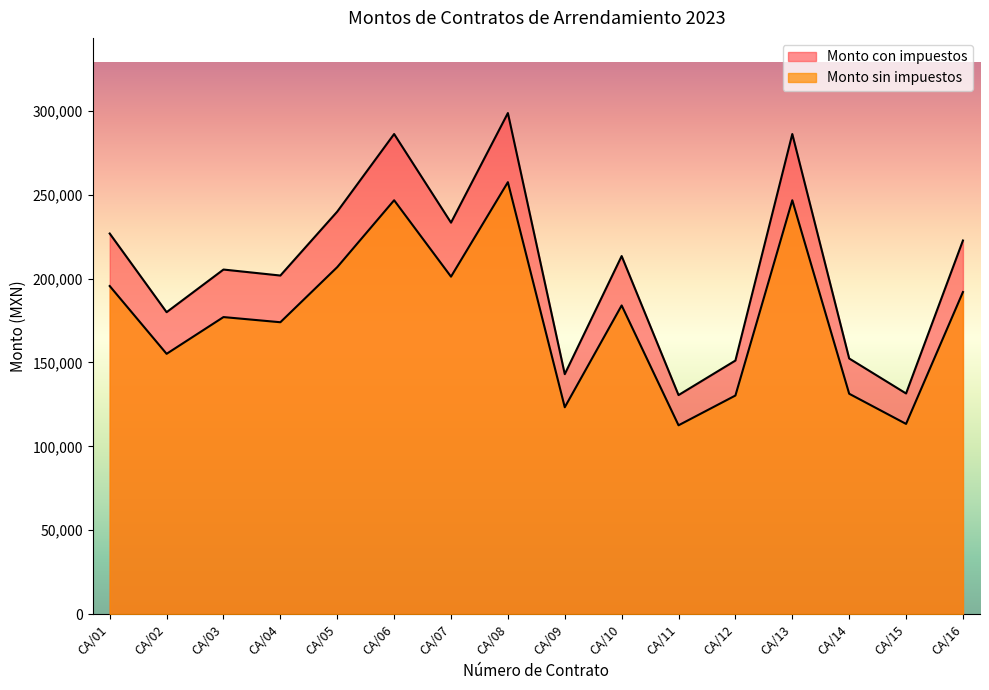

What is the sum of the Monto sin impuestos values at CA/10 and CA/07?

385186.1